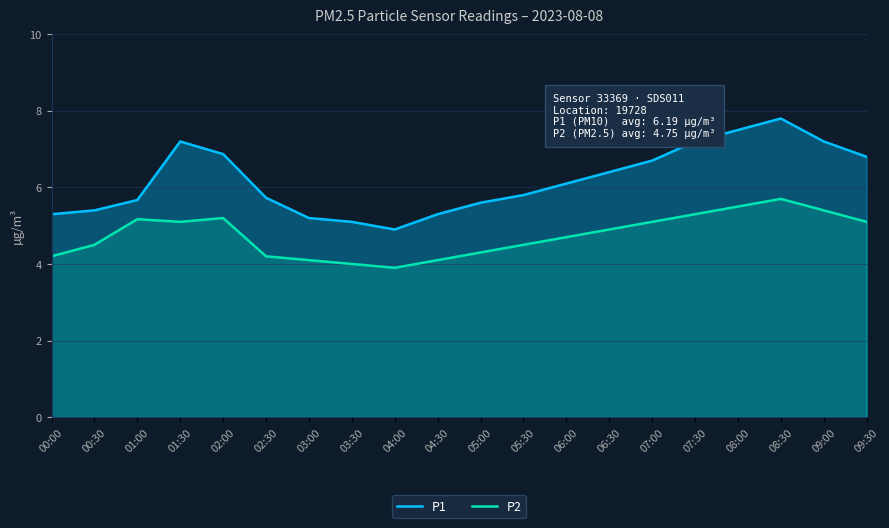

Reading left to right, what are all the values shown in this chart?

P1: 5.3	5.4	5.7	7.2	6.9	5.7	5.2	5.1	4.9	5.3	5.6	5.8	6.1	6.4	6.7	7.2	7.5	7.8	7.2	6.8
P2: 4.2	4.5	5.2	5.1	5.2	4.2	4.1	4.0	3.9	4.1	4.3	4.5	4.7	4.9	5.1	5.3	5.5	5.7	5.4	5.1